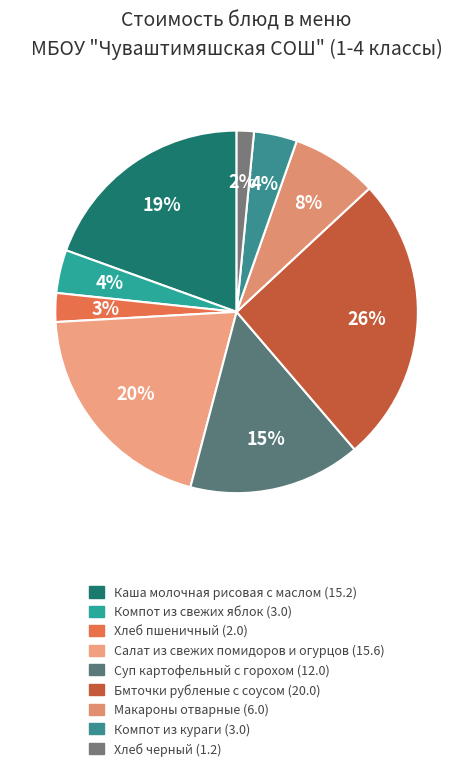

How many segments does this pie chart have?

9